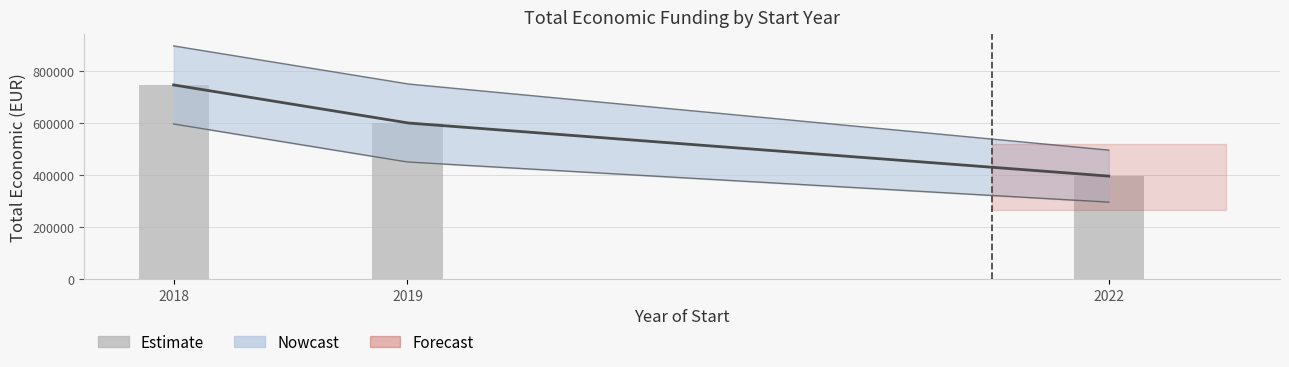

Is it true that the value at 2019 is 599644.0?

True